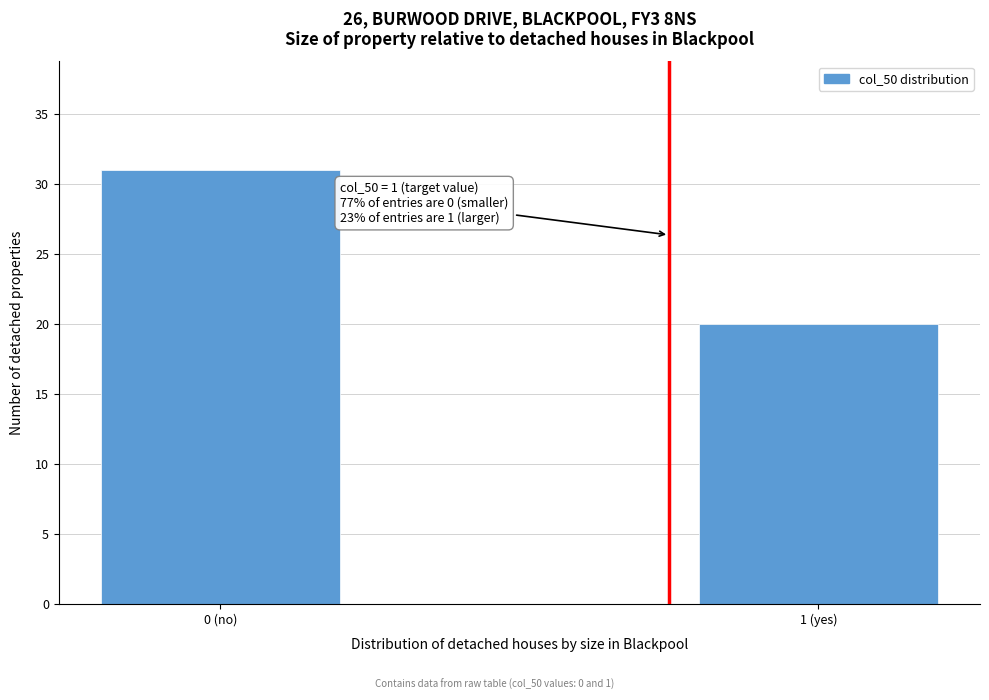

Reading left to right, what are all the values shown in this chart?

31	20